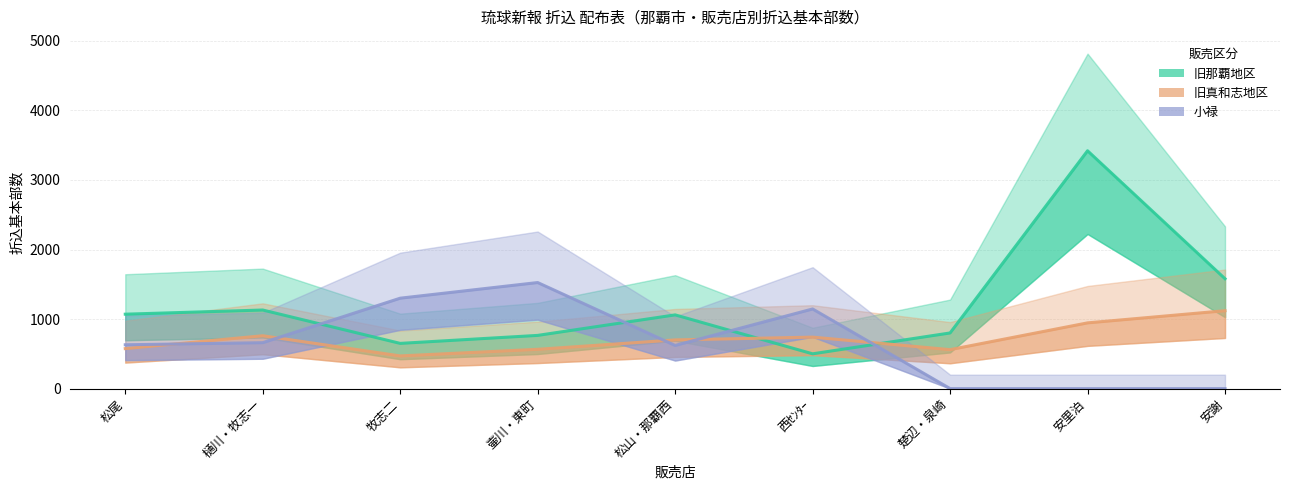

What is the average value of the 小禄 series?

653